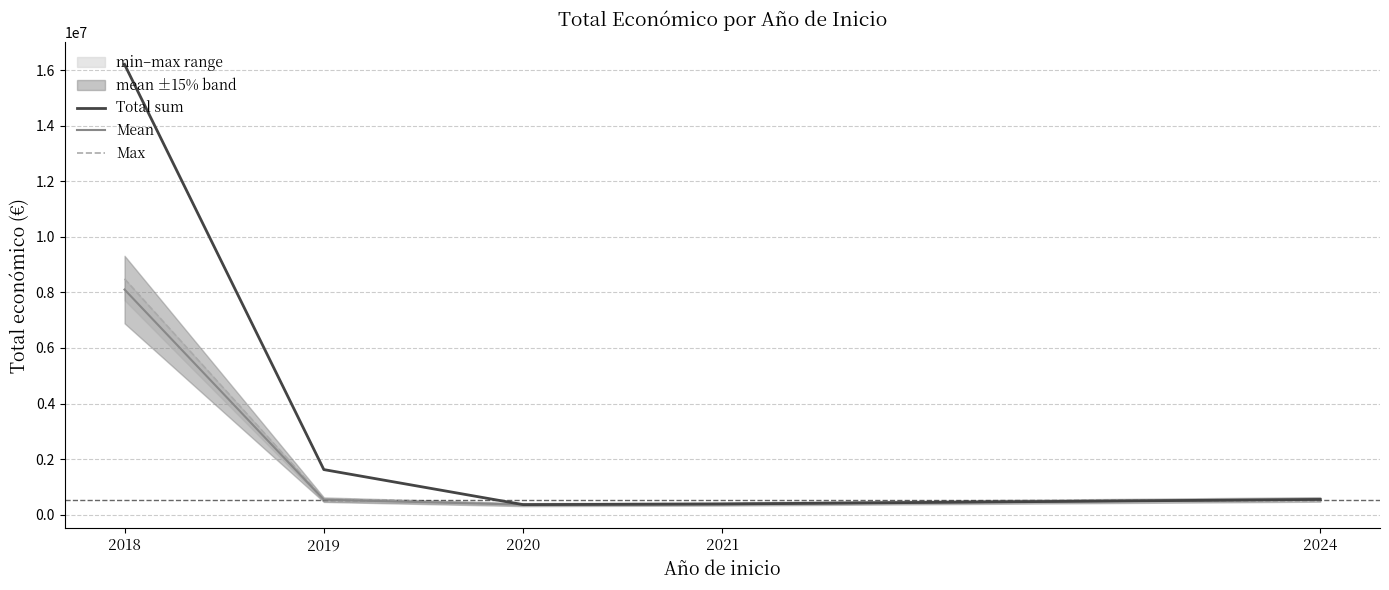

At which category does Total sum reach its first local valley?

2020